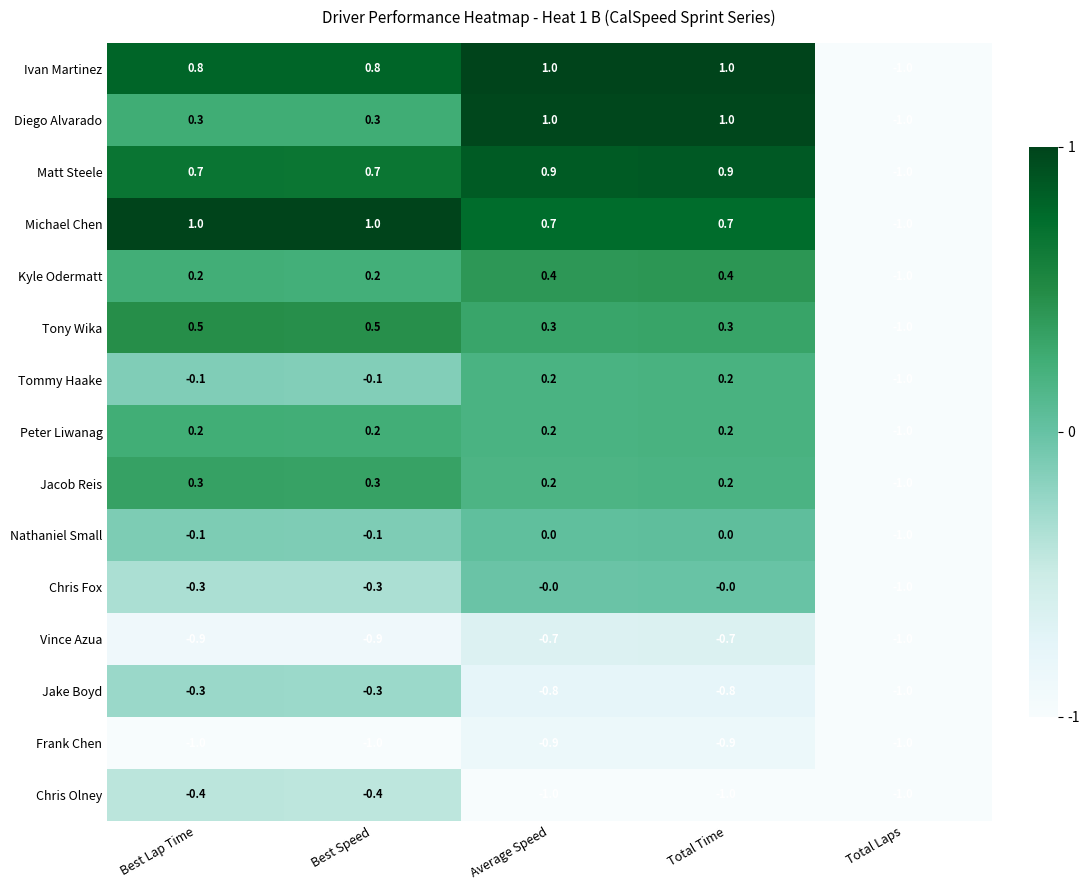

Count the number of categories in the chart.

5